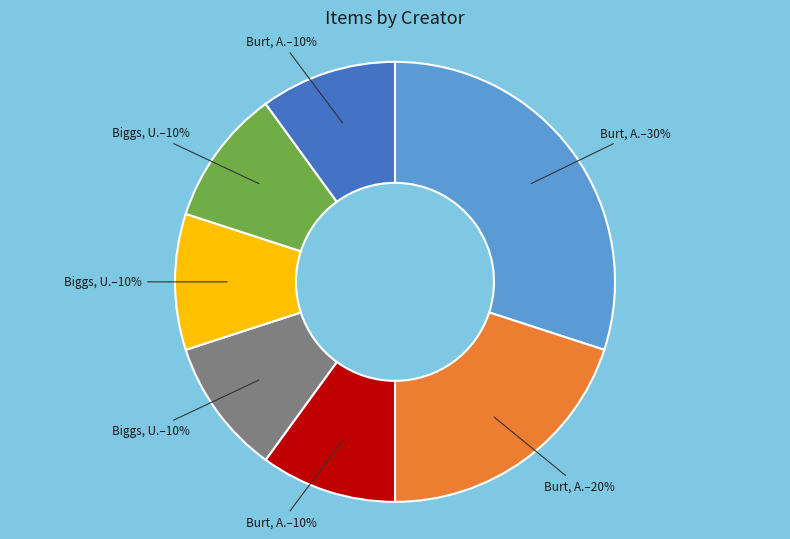

To the nearest percent, what is the difference between the largest and smallest slice percentages?

20%